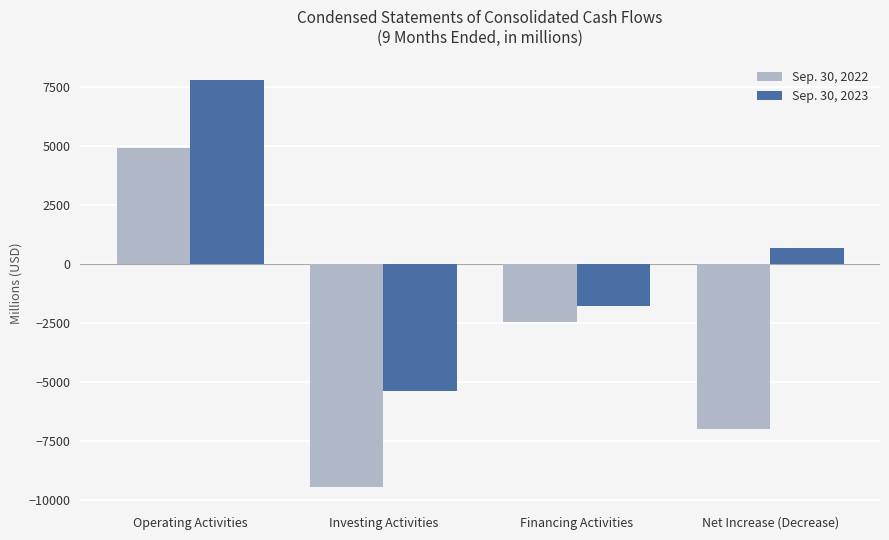

What is the difference between the highest and lowest values at Net Increase (Decrease)?

7695